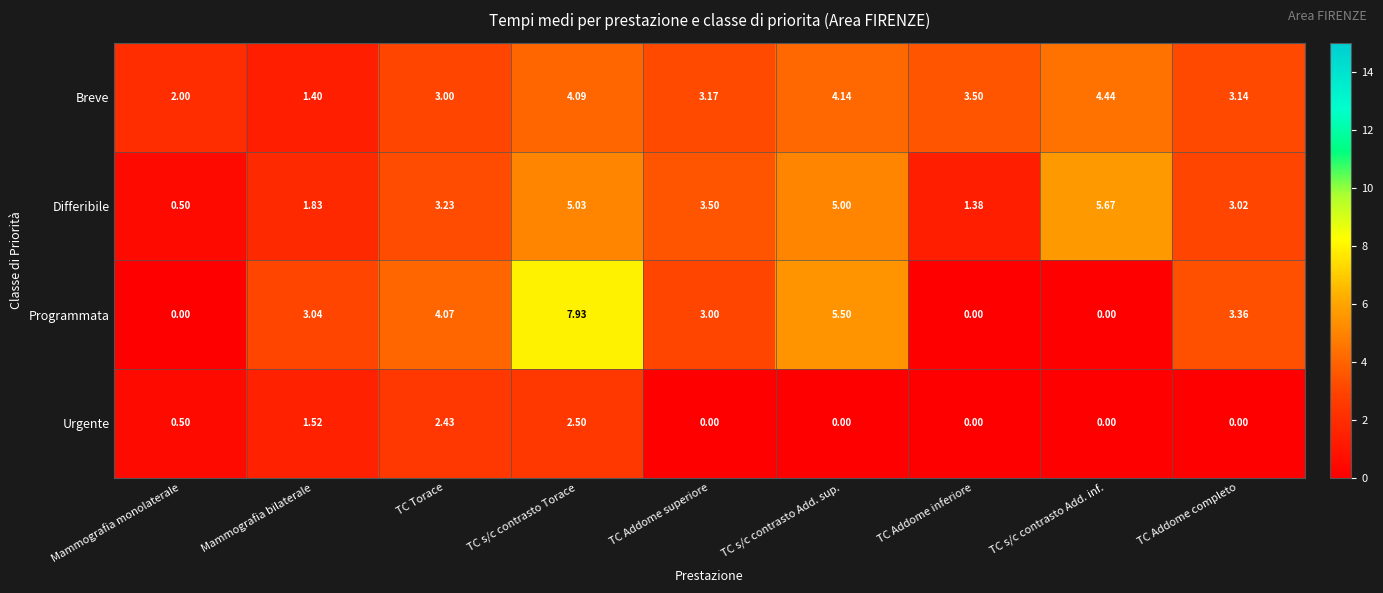

How many data points in Urgente are above 0?

4